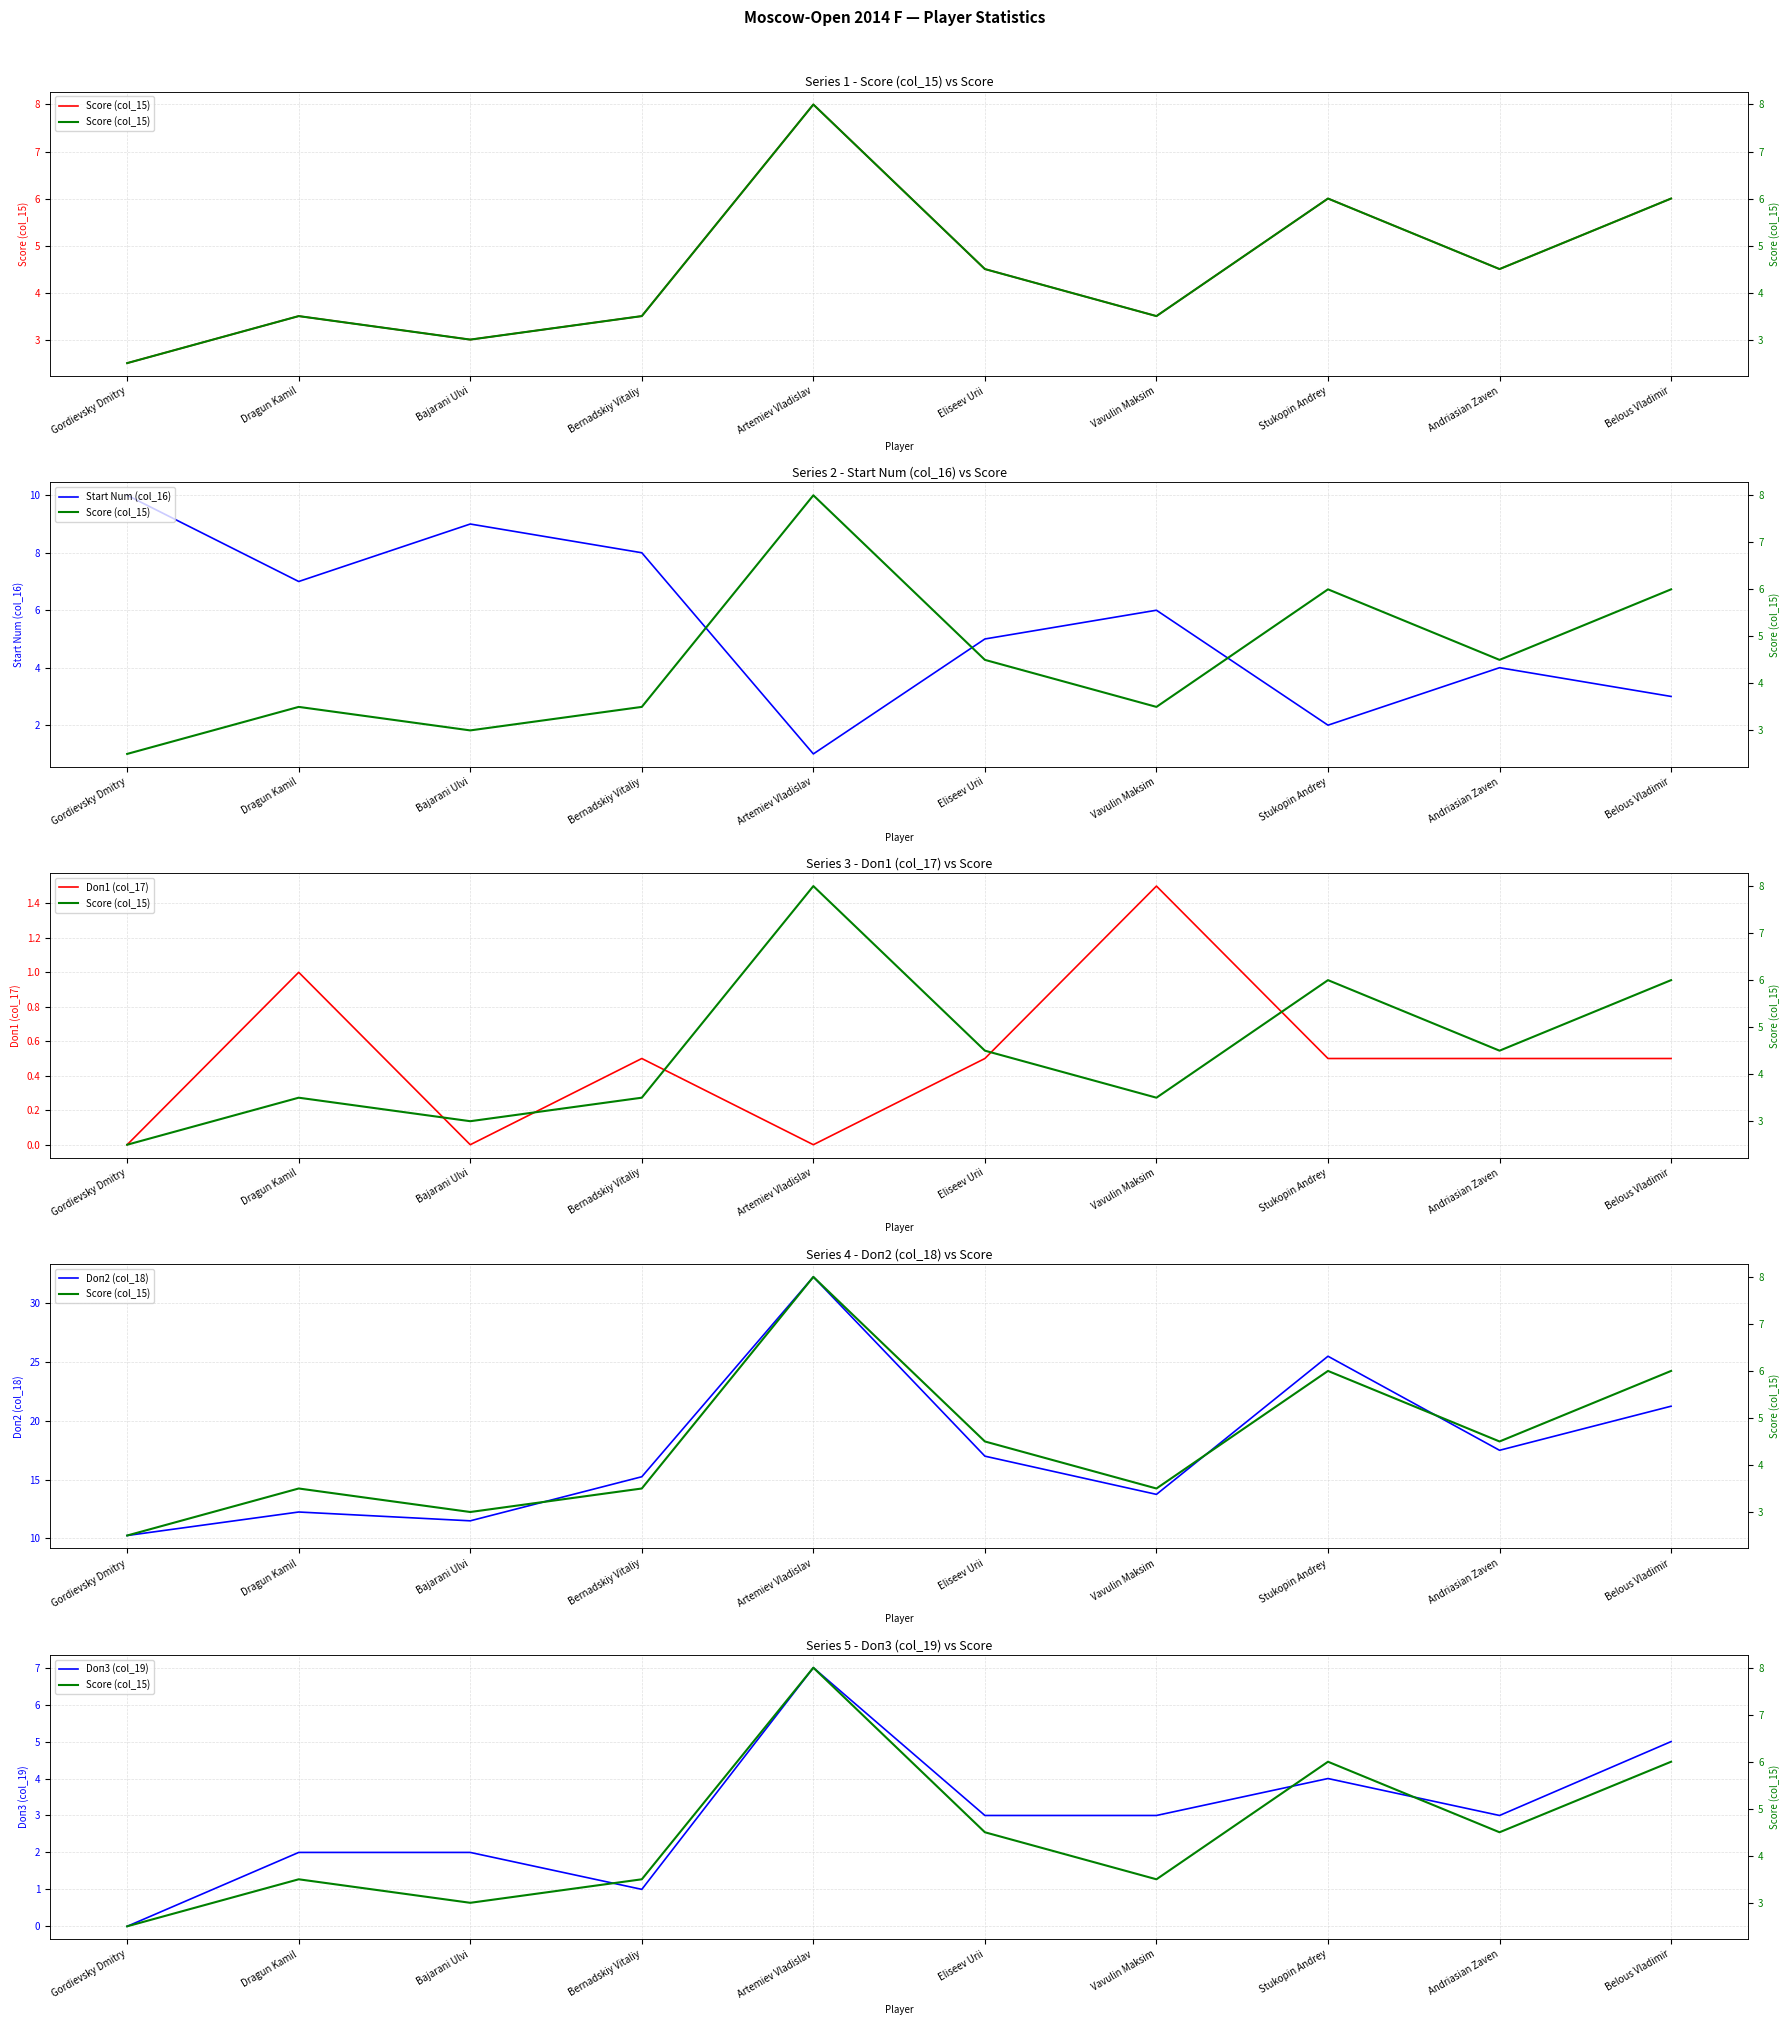

True or false: Doп1 (col_17) and Score (col_15) intersect in this chart.

False